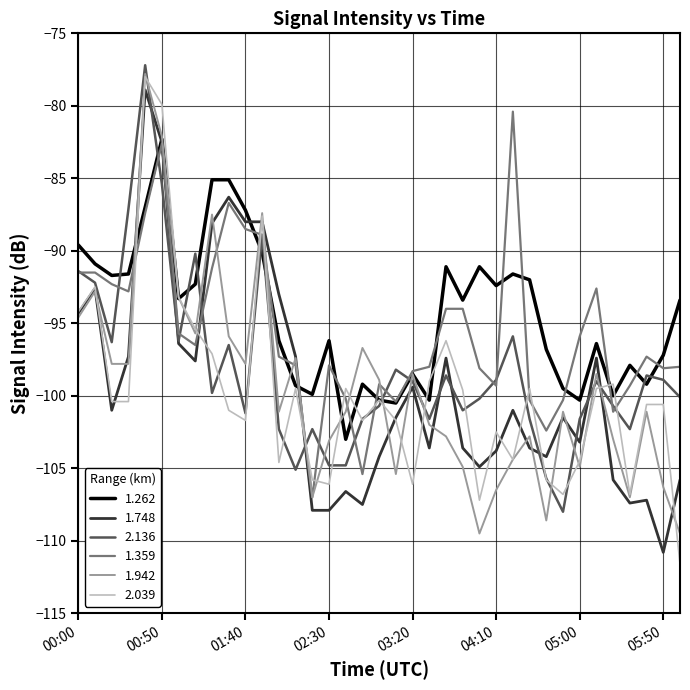

Which series has the largest range (max minus min)?

2.039